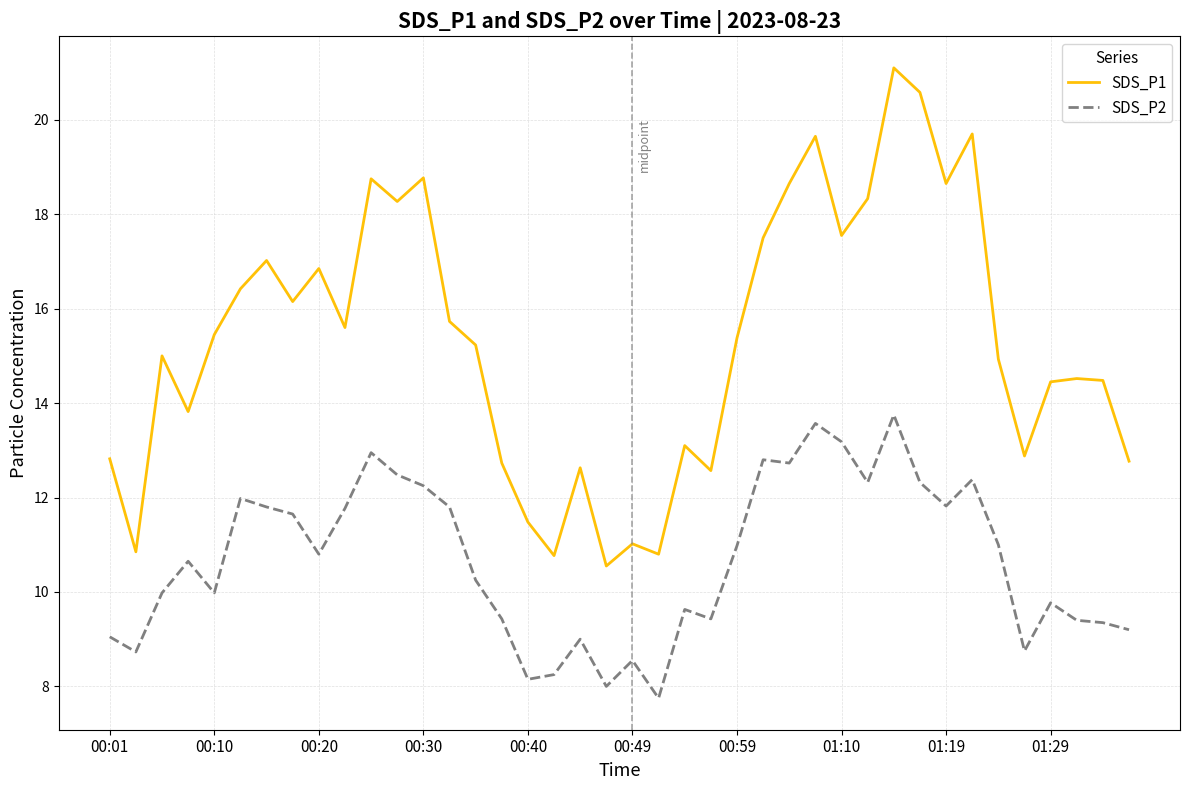

Which series has the largest range (max minus min)?

SDS_P1